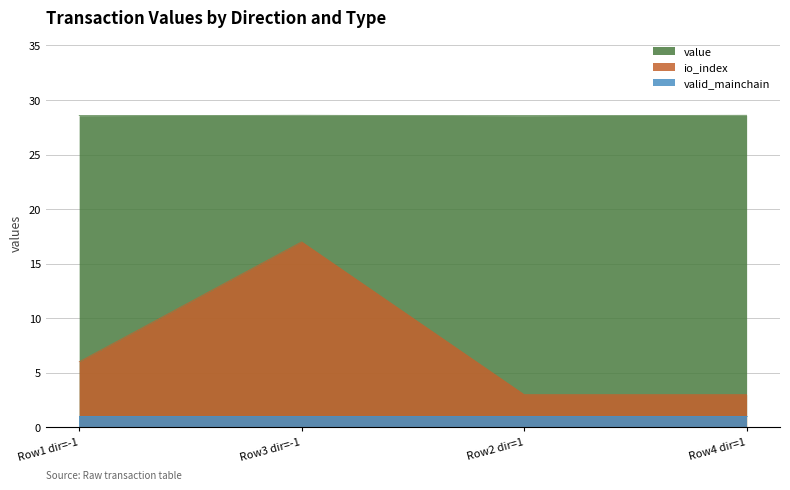

Which series changed the most between Row1 dir=-1 and Row3 dir=-1?

io_index